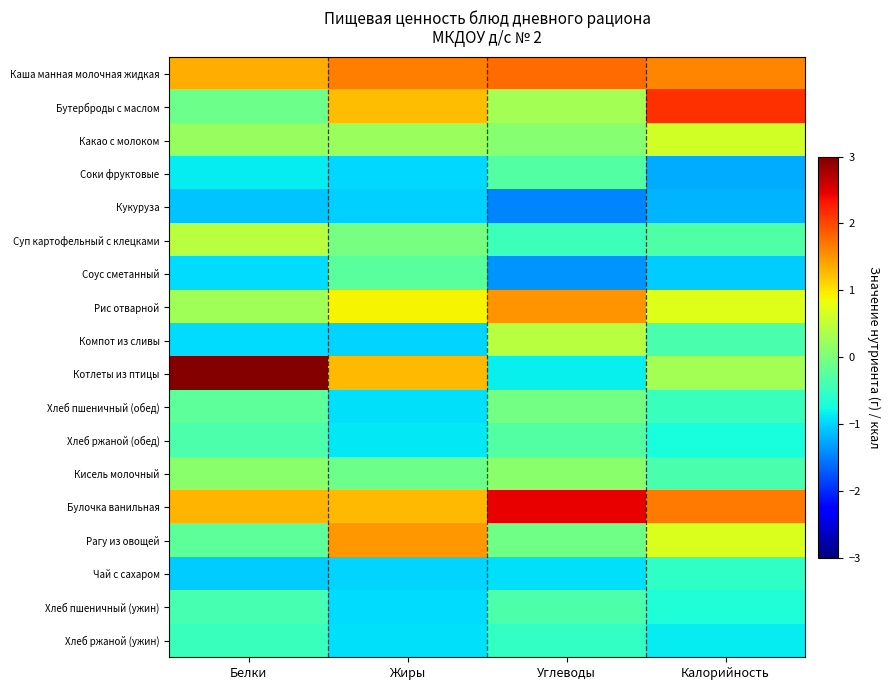

What is the difference between the highest and lowest values at Жиры?

2.7